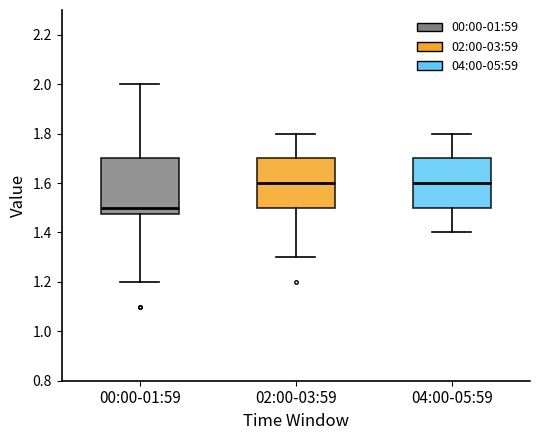

Reading left to right, read every box against the y-axis: the position of its median line, the range the box covers, and the ends of its whiskers. The values are not printed on the chart, so give them approximately, as read against the axis.

00:00-01:59: median 1.50, box 1.48 to 1.70, whiskers 1.20 to 2.00
02:00-03:59: median 1.60, box 1.50 to 1.70, whiskers 1.30 to 1.80
04:00-05:59: median 1.60, box 1.50 to 1.70, whiskers 1.40 to 1.80